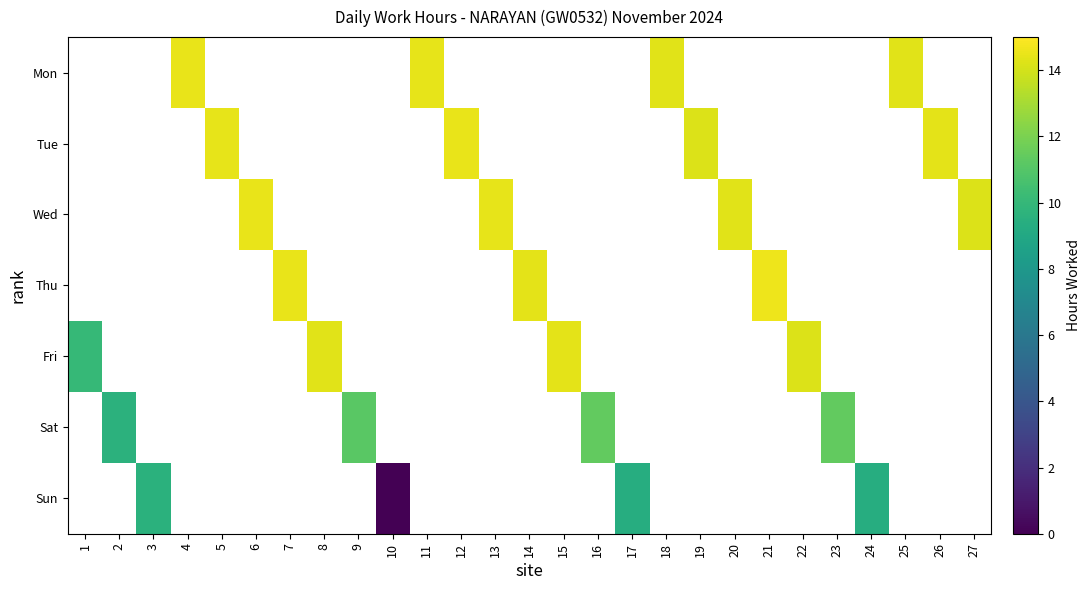

What is the maximum value shown in the chart?

14.6